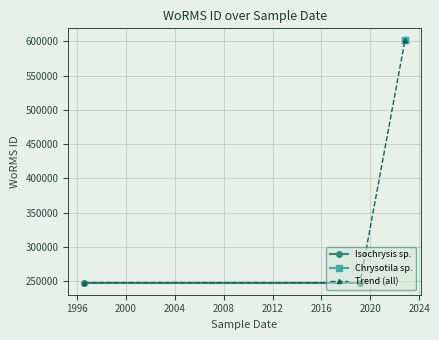

Which has a higher value, 2019-03-01 or 1996-08-01?

2019-03-01